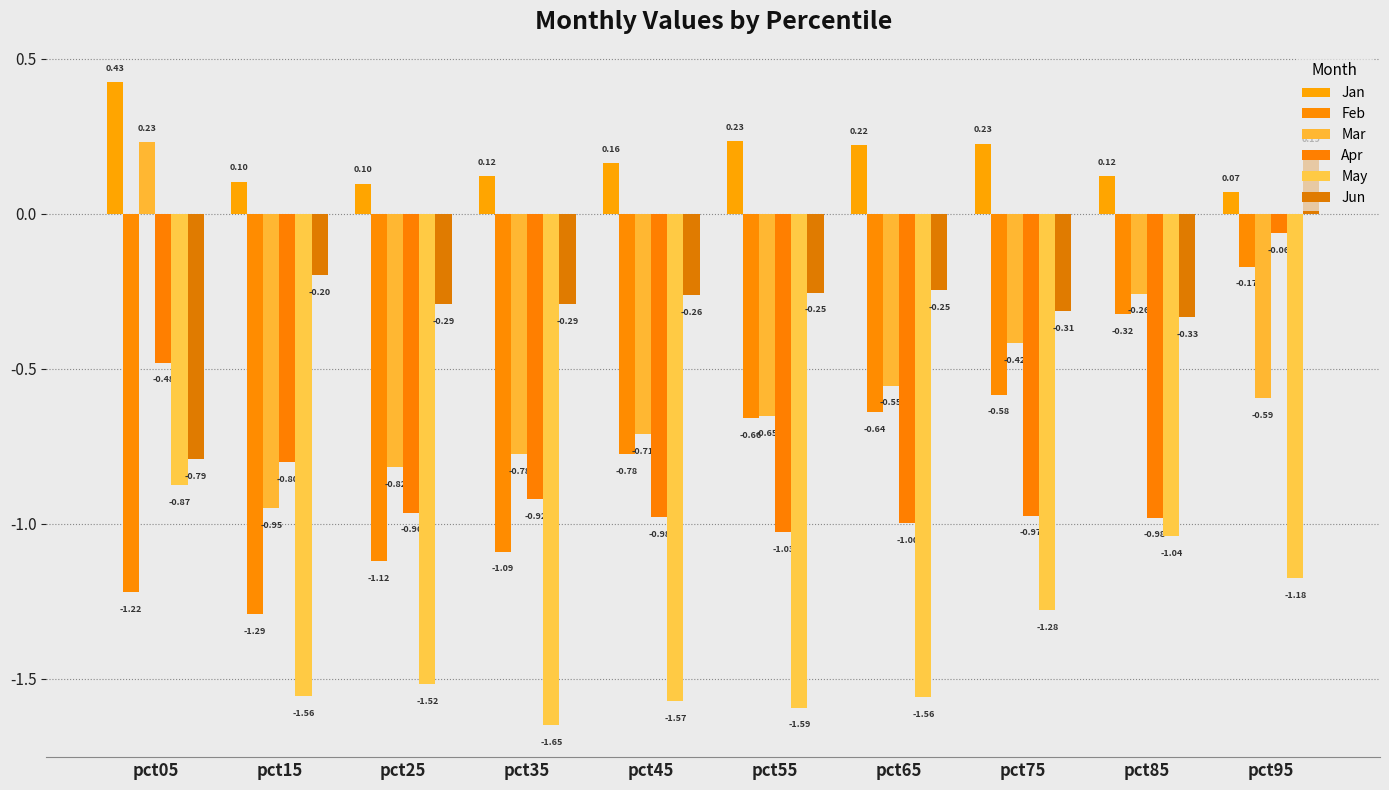

What is the average value of the Apr series?

-0.8